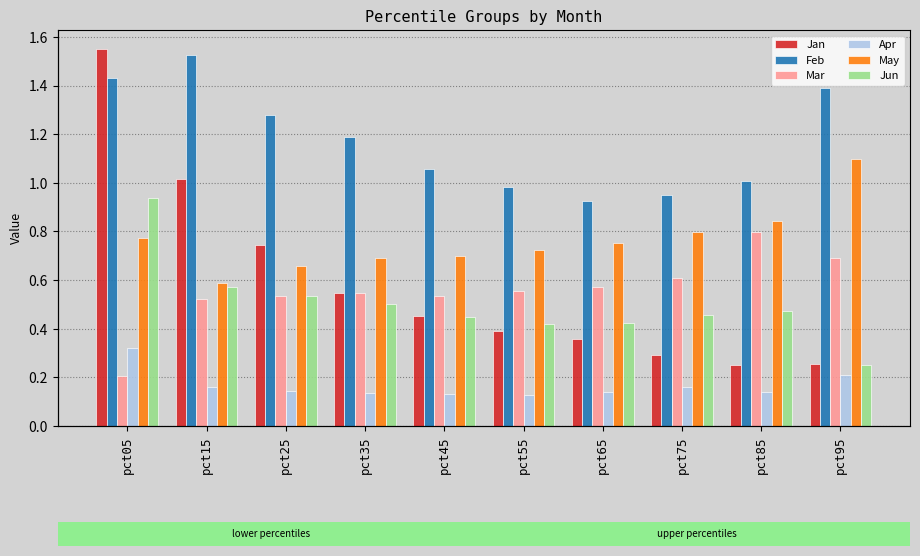

What is the highest value of the Apr series?

0.3